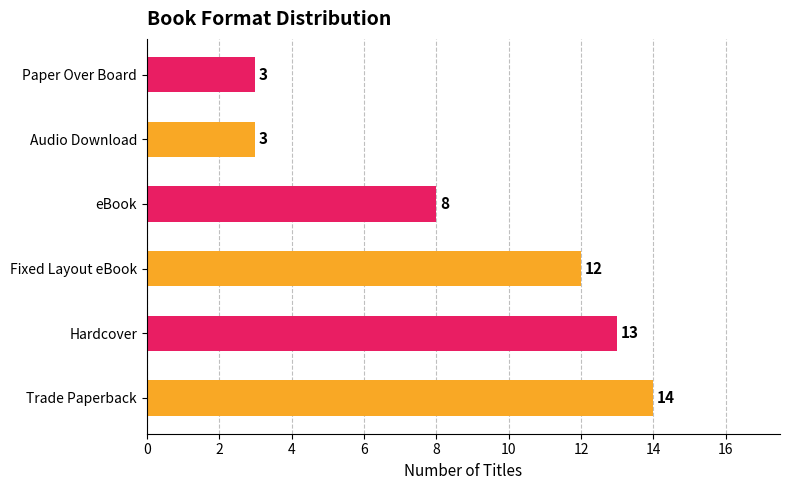

What is the approximate value at Hardcover?

13